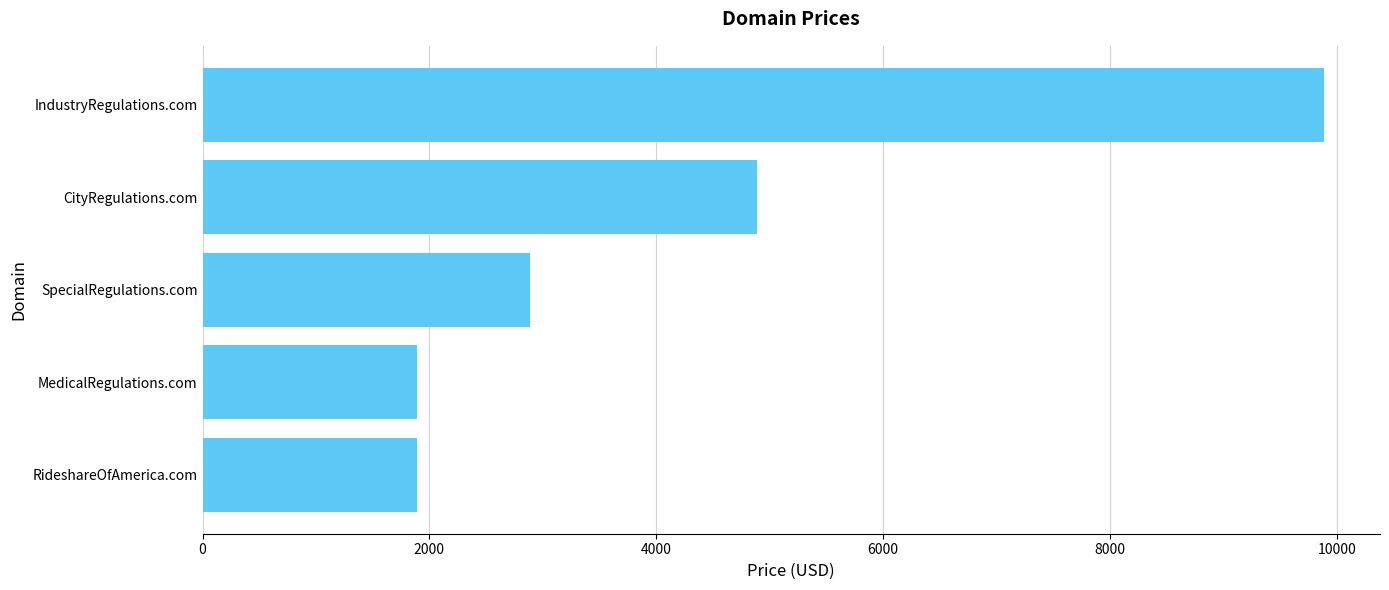

What is the difference between the second highest and second lowest values?

3000